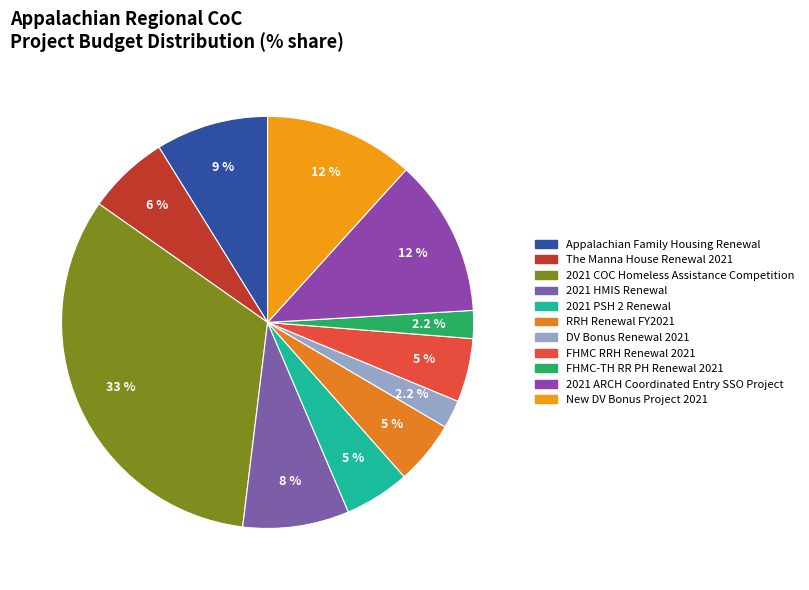

To the nearest percent, what is the combined percentage of 2021 ARCH Coordinated Entry SSO Project and 2021 PSH 2 Renewal?

17%